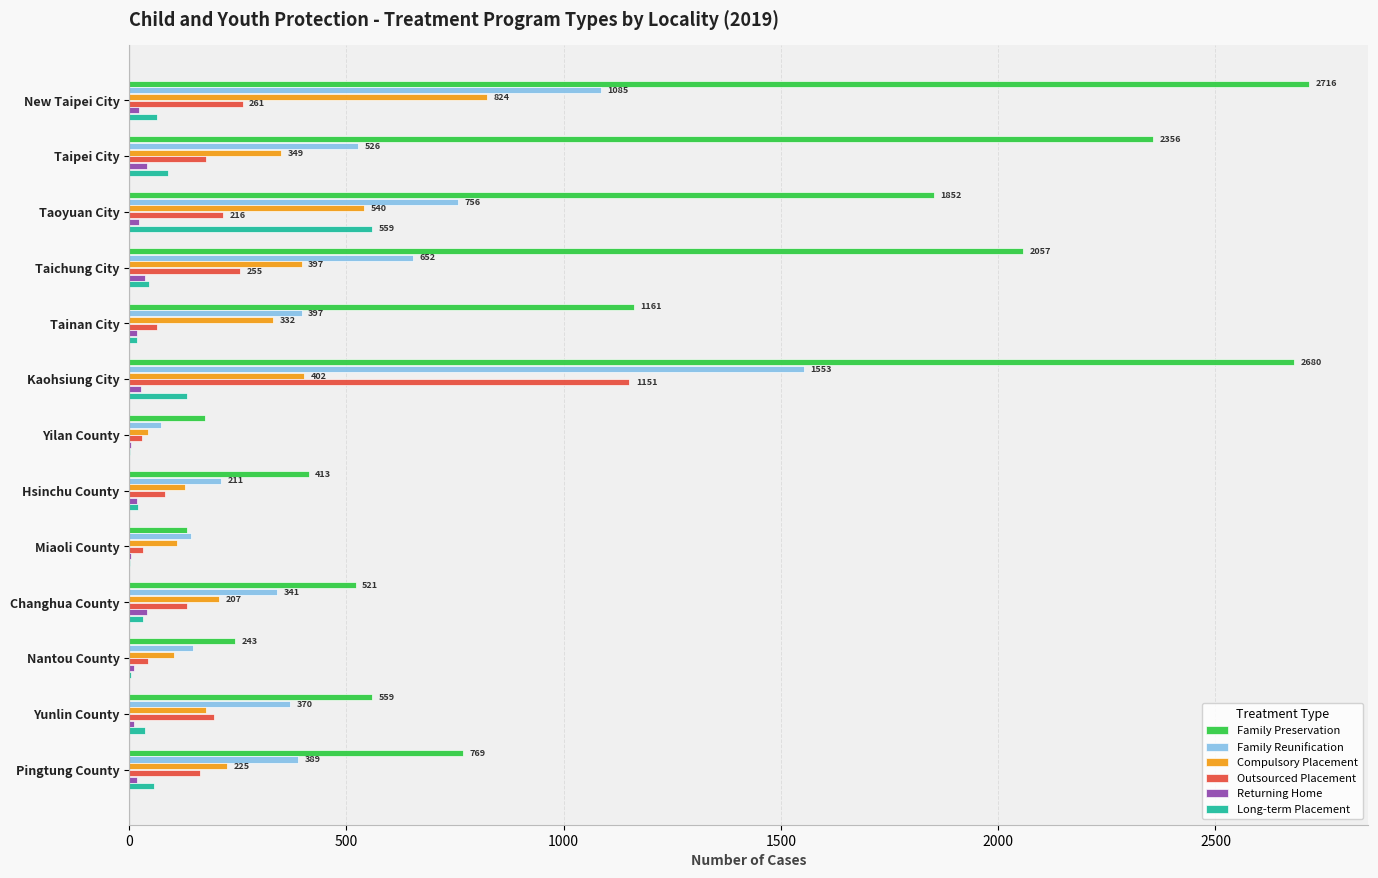

Which category has the highest value in the Long-term Placement series?

Taoyuan City